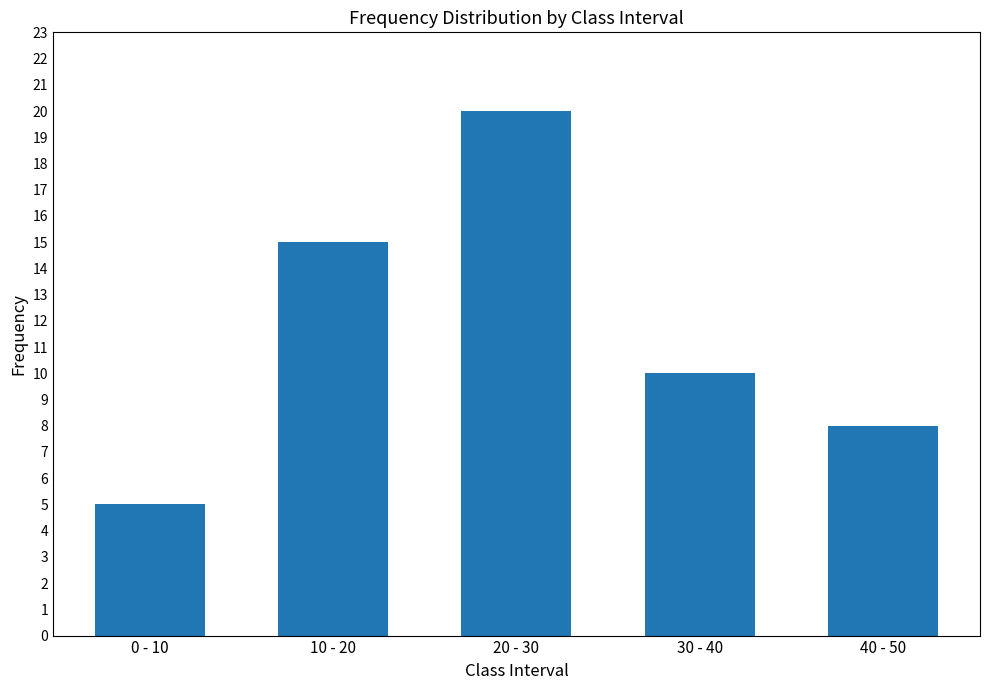

What is the sum of the values at 30 - 40 and 10 - 20?

25